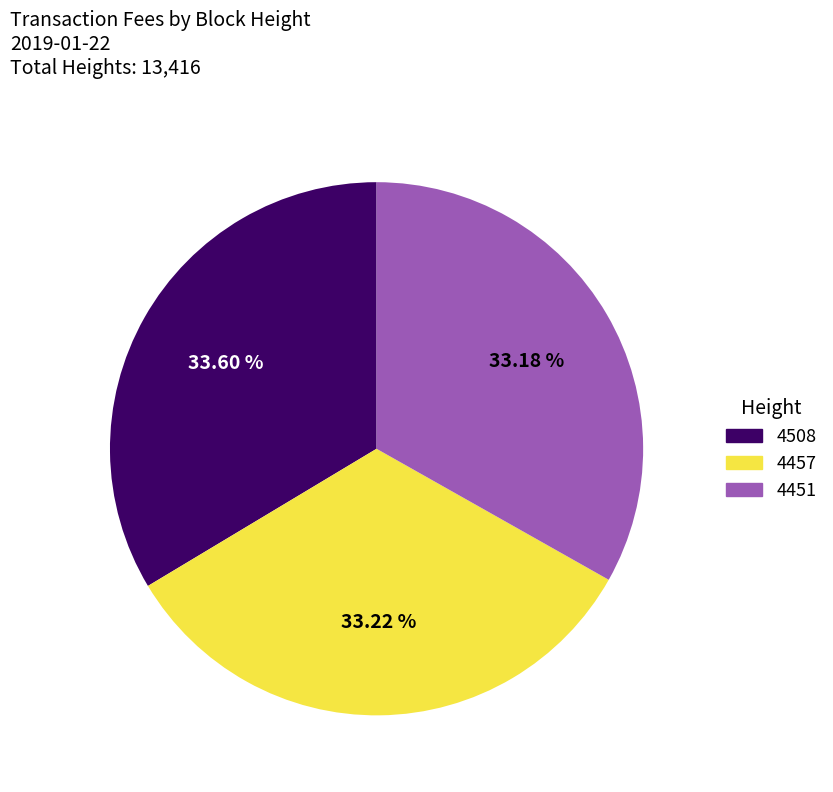

Do 4451 and 4457 together represent more than half of the pie?

Yes